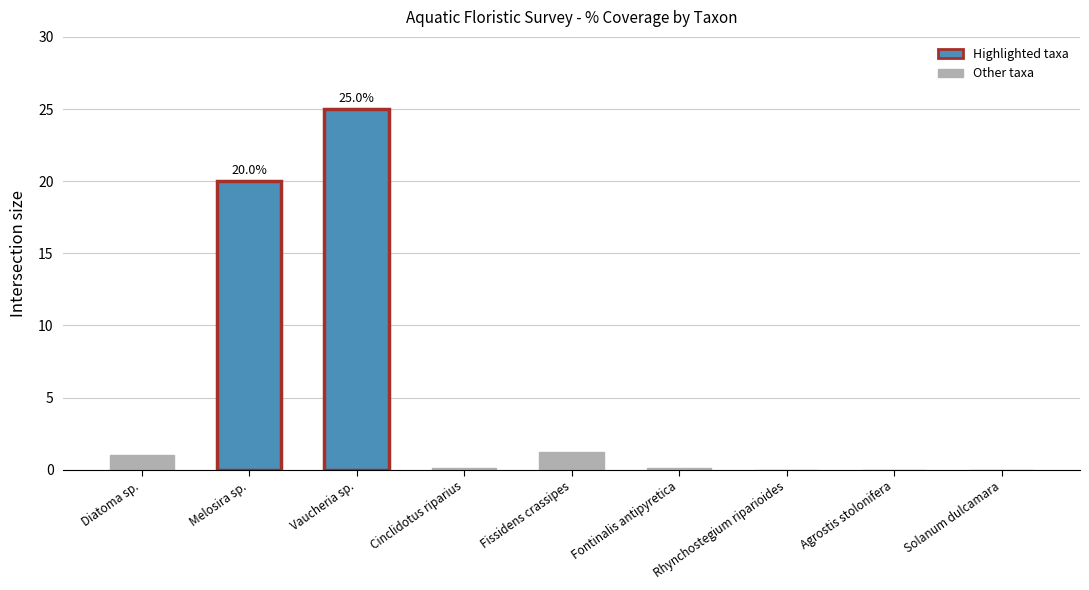

What is the change in value from Vaucheria sp. to Rhynchostegium riparioides?

-25.0